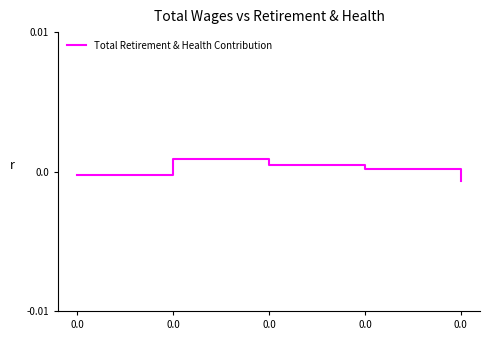

List the labels in order of value, smallest first.

0.0, 0.0, 0.0, 0.0, 0.0